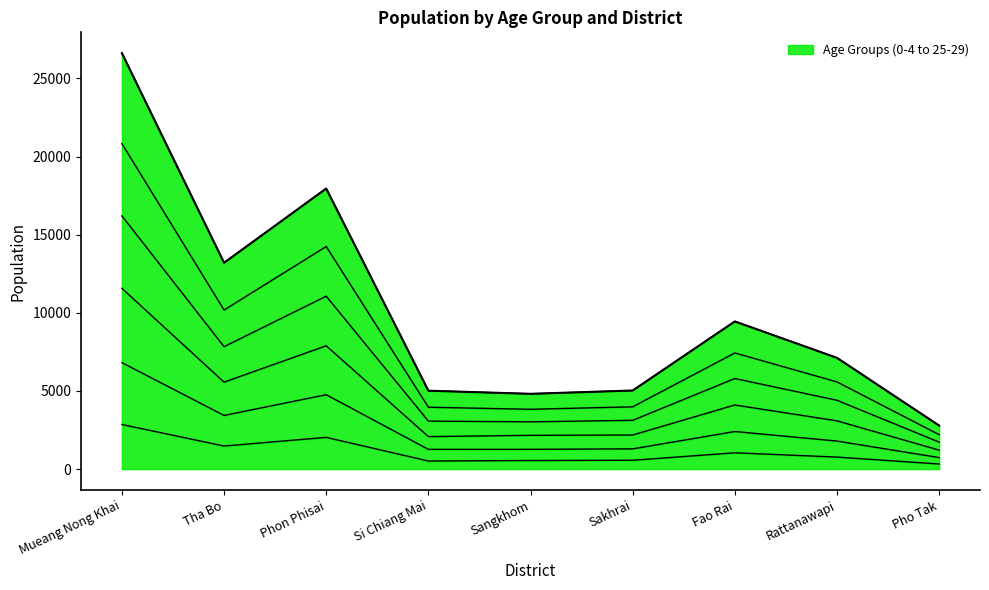

True or false: 10-14 and 20-24 cross at least once.

False